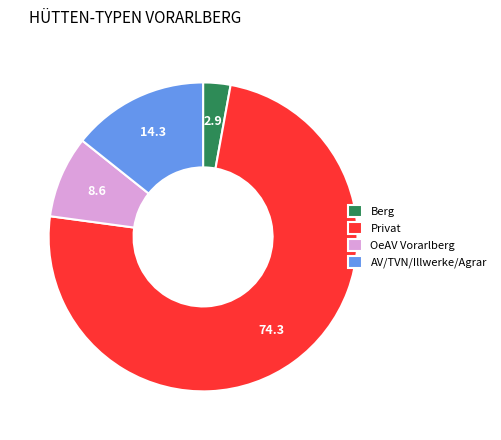

What is the majority slice?

Privat